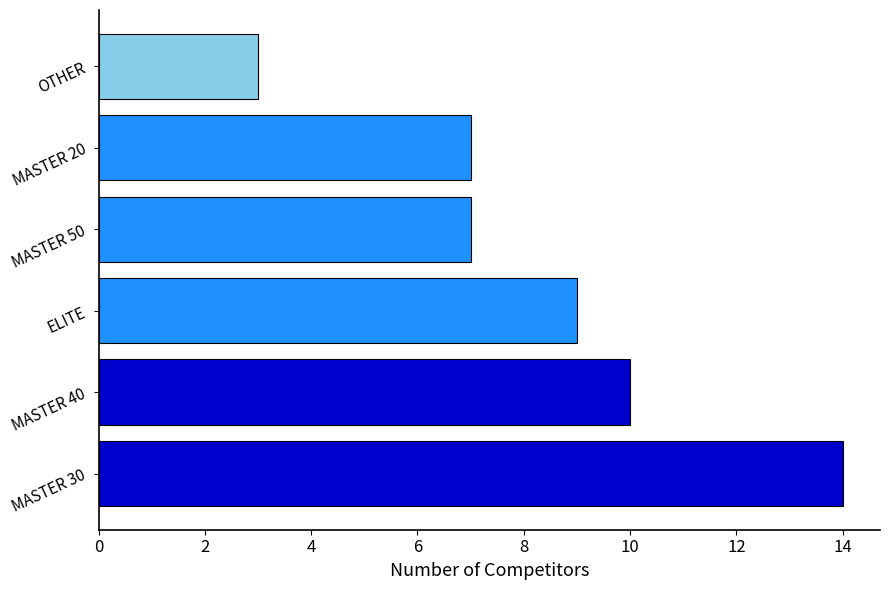

How many distinct data groups are displayed?

1